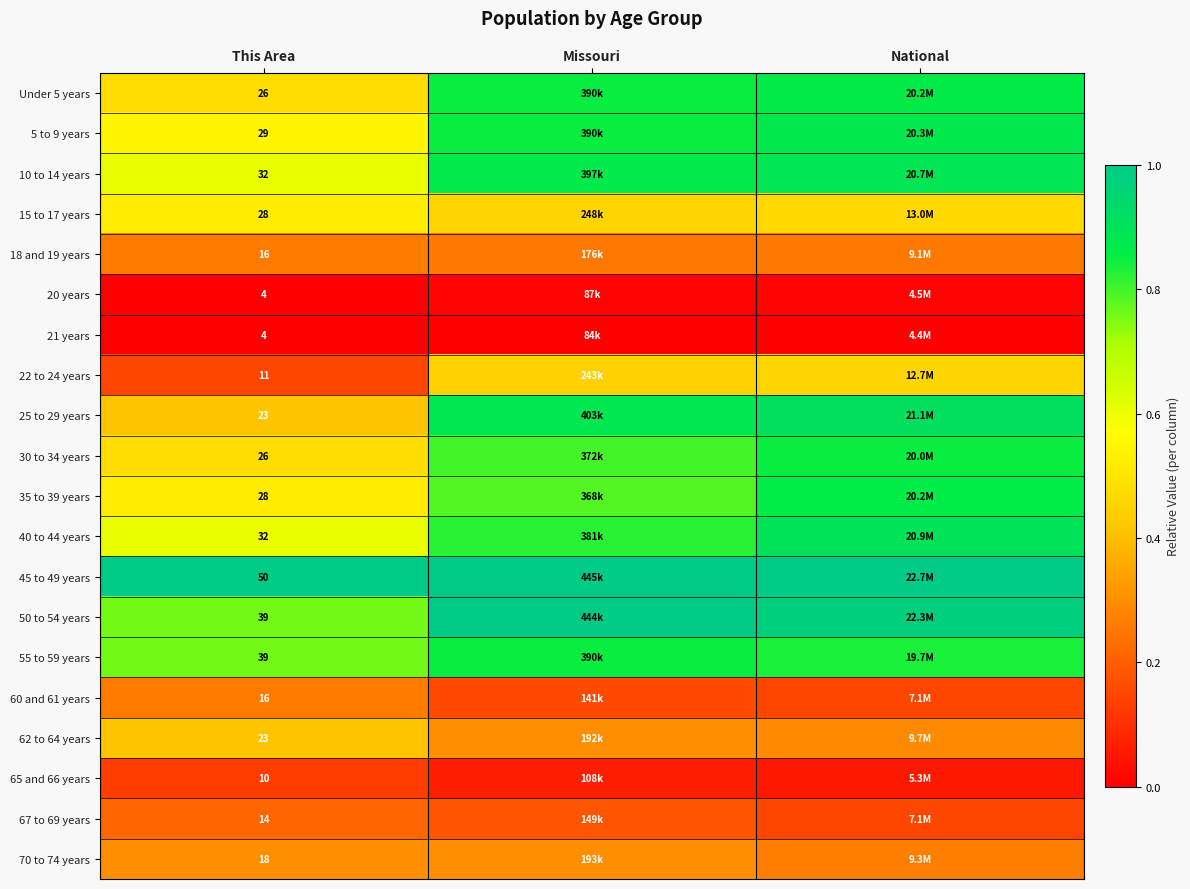

Rank the series by their maximum value, from highest to lowest.

45 to 49 years, 50 to 54 years, 25 to 29 years, 40 to 44 years, 10 to 14 years, 5 to 9 years, Under 5 years, 35 to 39 years, 30 to 34 years, 55 to 59 years, 15 to 17 years, 22 to 24 years, 62 to 64 years, 70 to 74 years, 18 and 19 years, 60 and 61 years, 67 to 69 years, 65 and 66 years, 20 years, 21 years